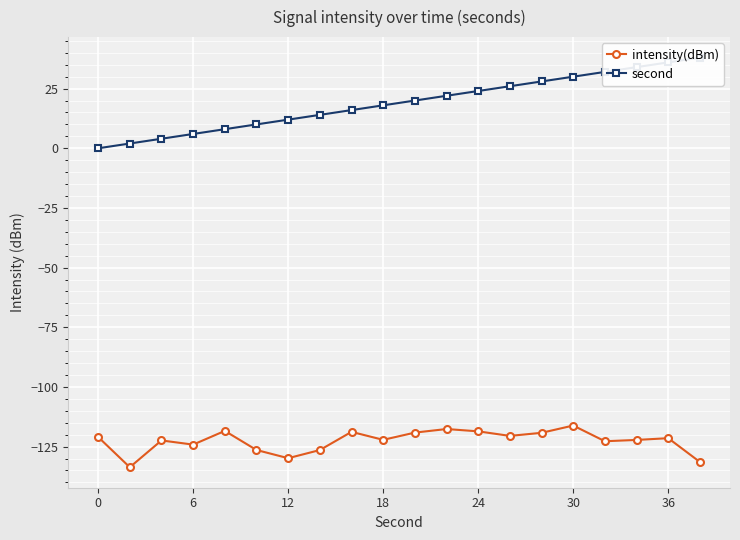

Reading left to right, what are all the values shown in this chart?

intensity(dBm): -121.0	-133.6	-122.4	-124.2	-118.4	-126.4	-129.8	-126.4	-118.8	-122.2	-119.1	-117.6	-118.6	-120.5	-119.2	-116.2	-122.7	-122.2	-121.5	-131.4
second: 0.0	2.0	4.0	6.0	8.0	10.0	12.0	14.0	16.0	18.0	20.0	22.0	24.0	26.0	28.0	30.0	32.0	34.0	36.0	38.0